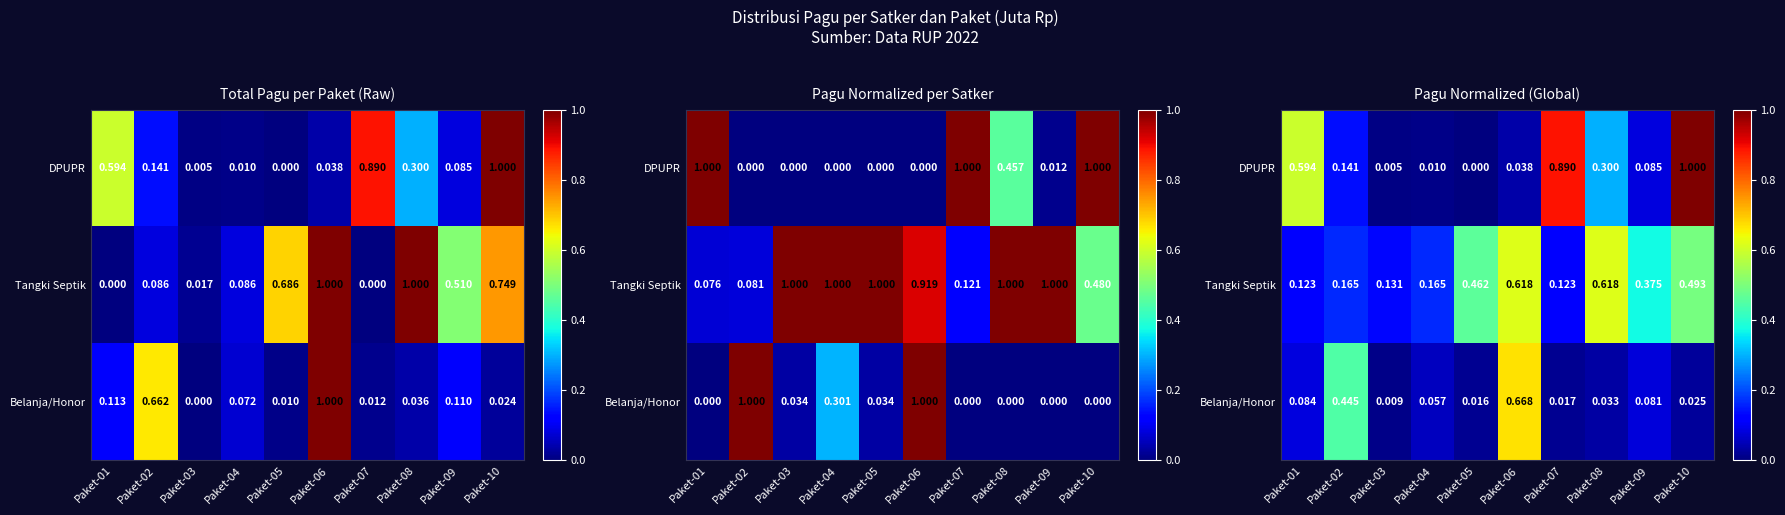

What is the highest value of the DPUPR series?

1.0